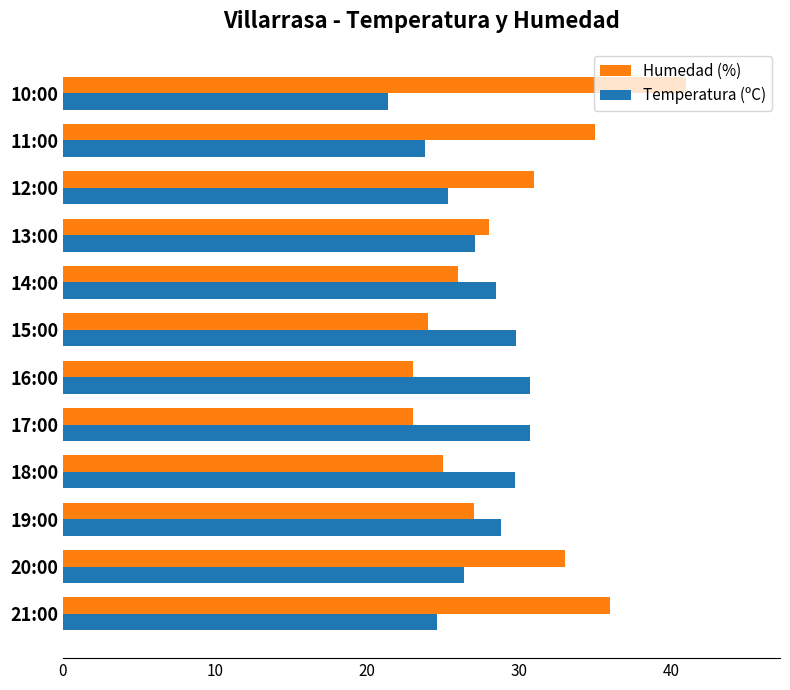

What is the difference between the Temperatura (ºC) values at 19:00 and 16:00?

1.9